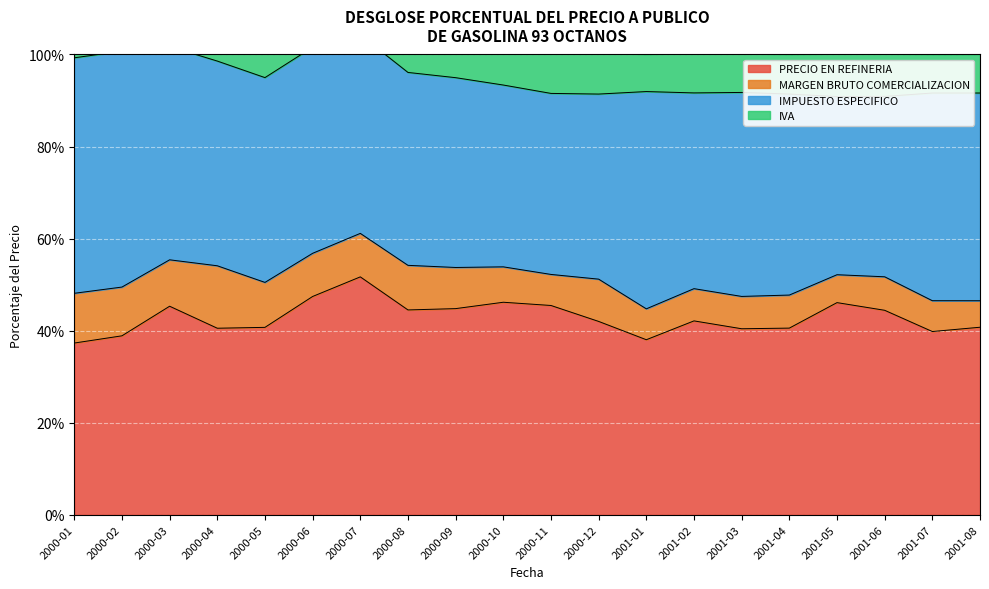

True or false: MARGEN BRUTO COMERCIALIZACION has more than 1 points higher than both neighbors.

True